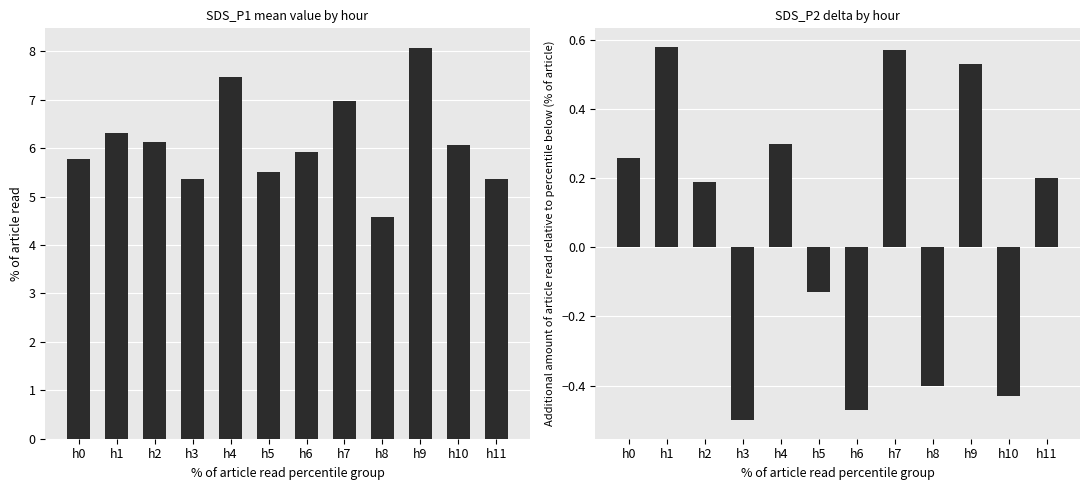

Is it true that SDS_P2 equals -0.1 at h3?

False